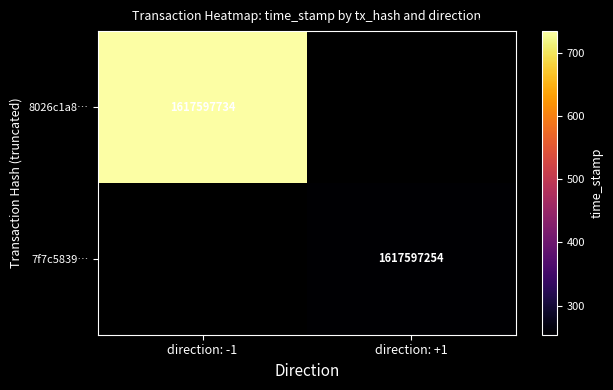

The 7f7c5839a41c04c3a223768c338c2a89aebce69 series shows 1617597254 at 1. True or false?

True